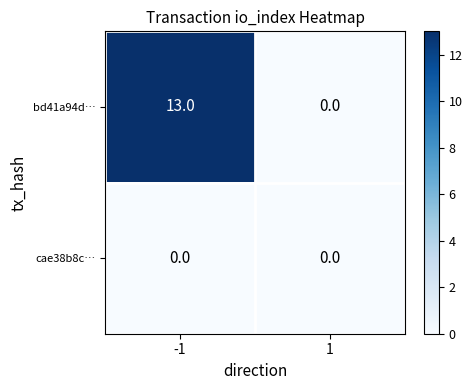

Which series has the widest spread of values?

bd41a94d…